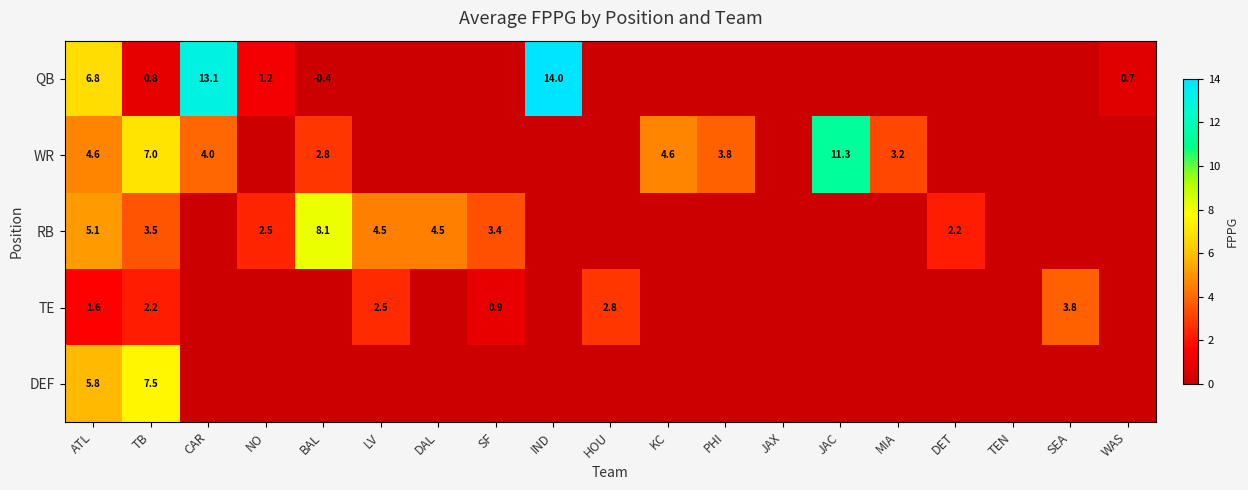

How many distinct data groups are displayed?

5